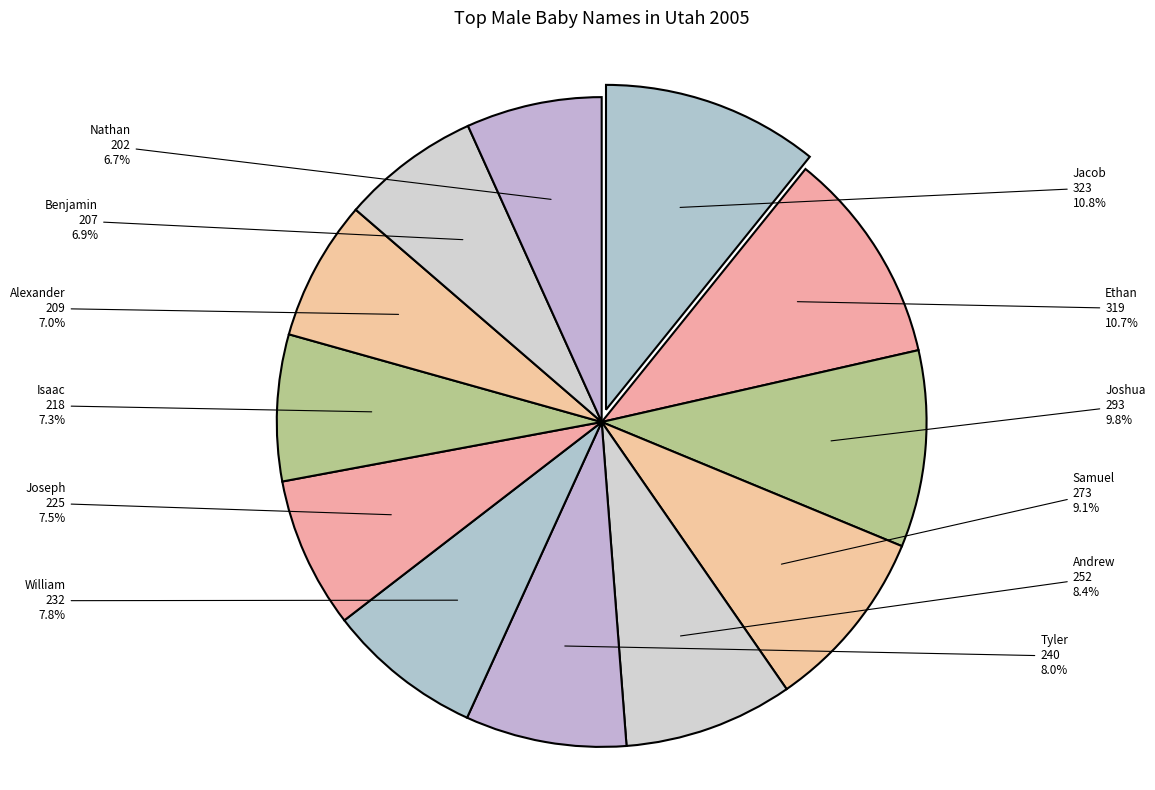

To the nearest percent, what is the difference between the largest and smallest slice percentages?

4%